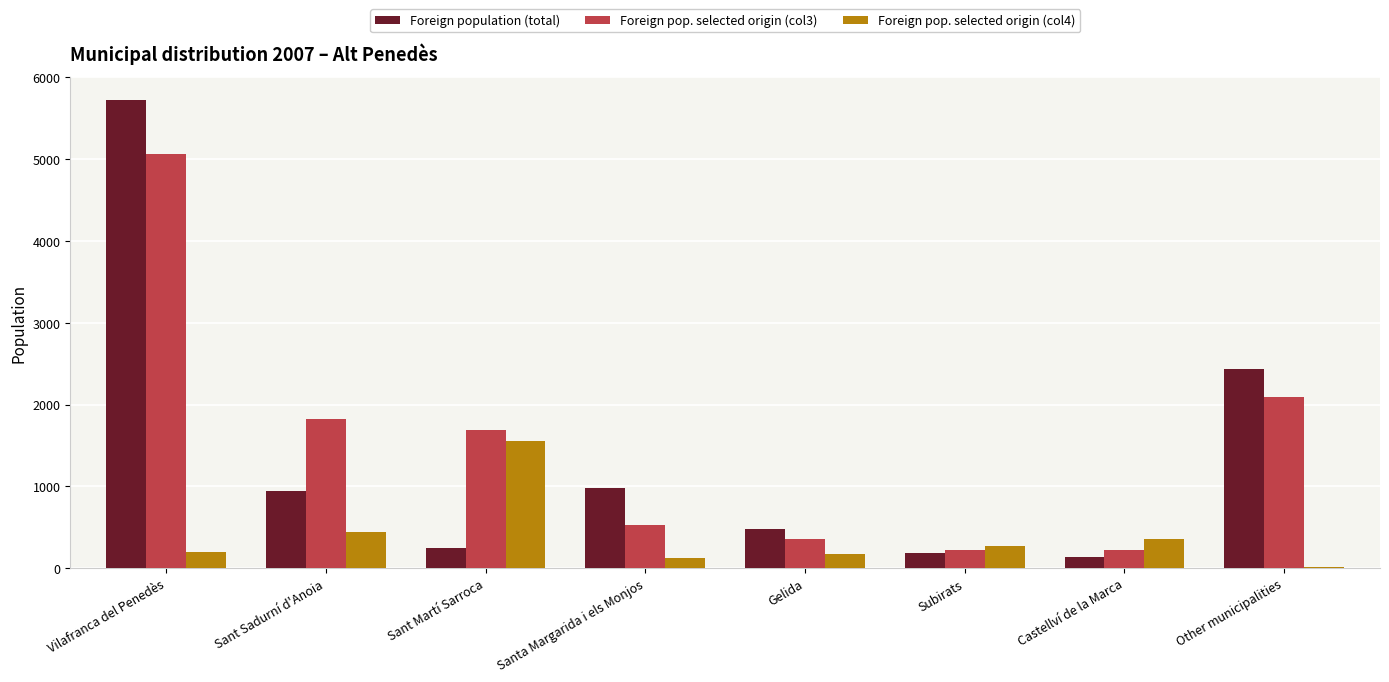

How many groups of bars are there?

8